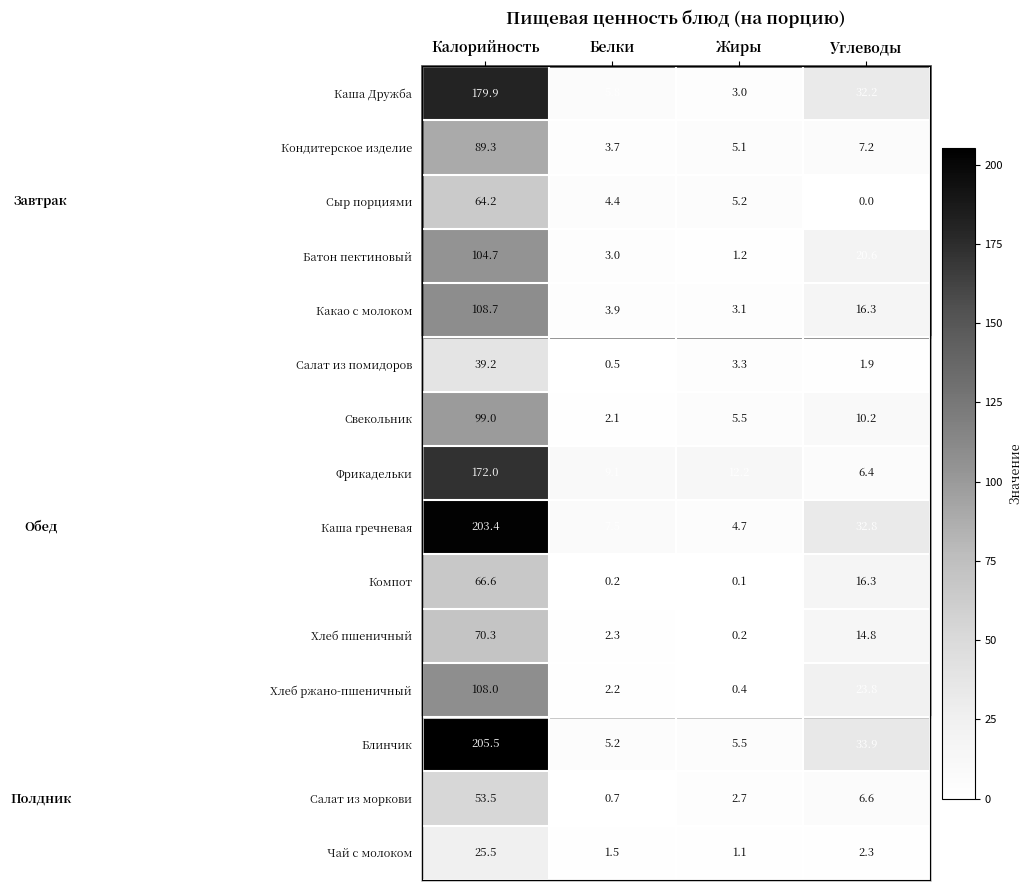

Which series has the widest spread of values?

Блинчик